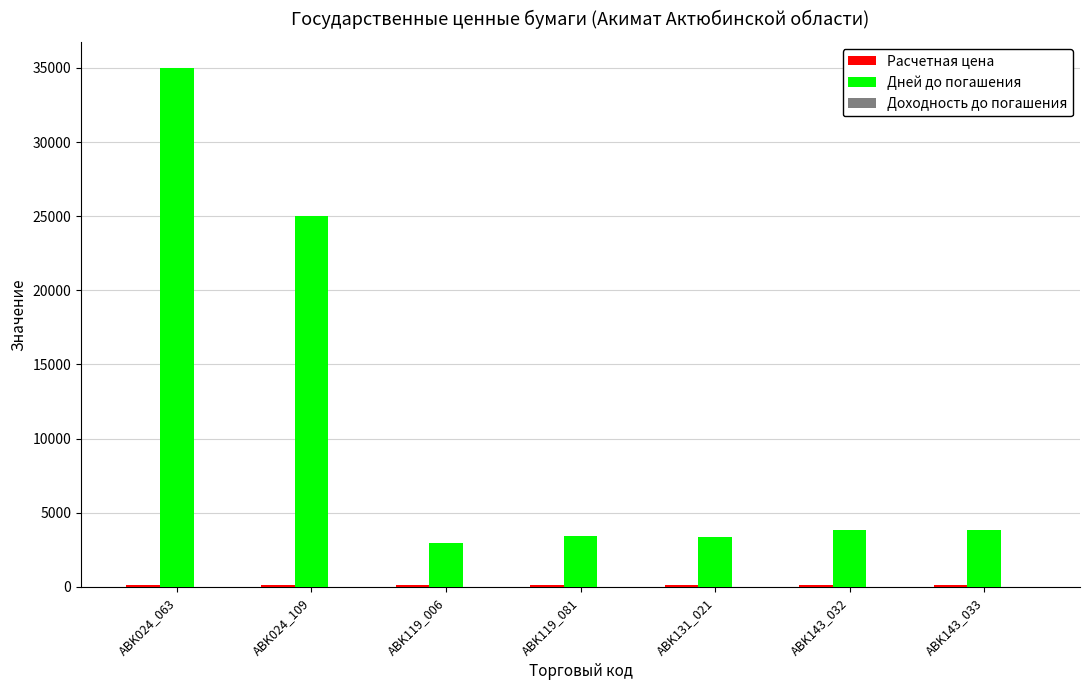

Which series has the largest total across all categories?

Дней до погашения